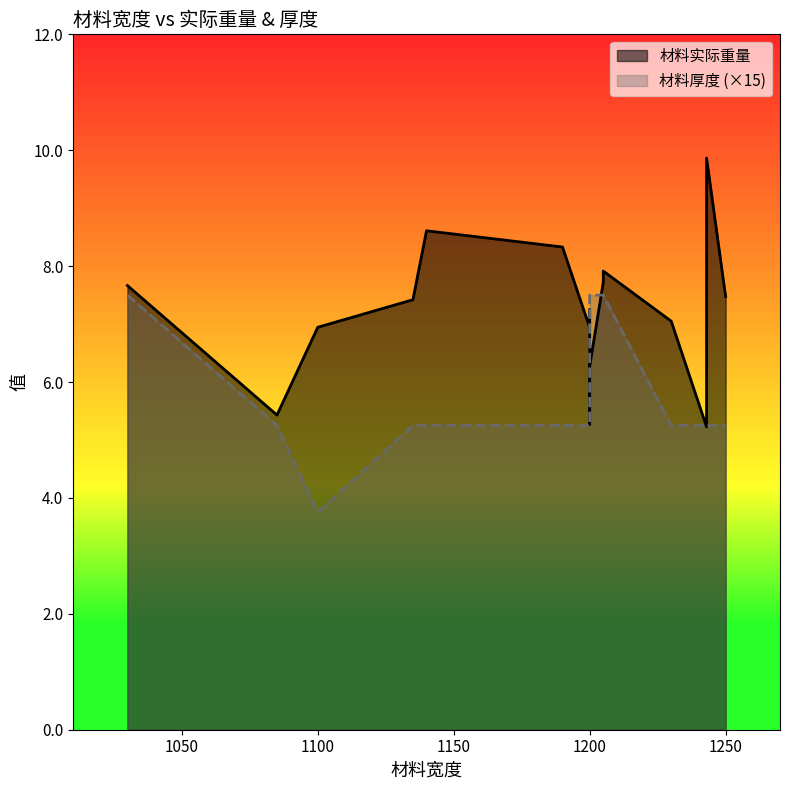

True or false: 材料实际重量 and 材料厚度 cross at least once.

False